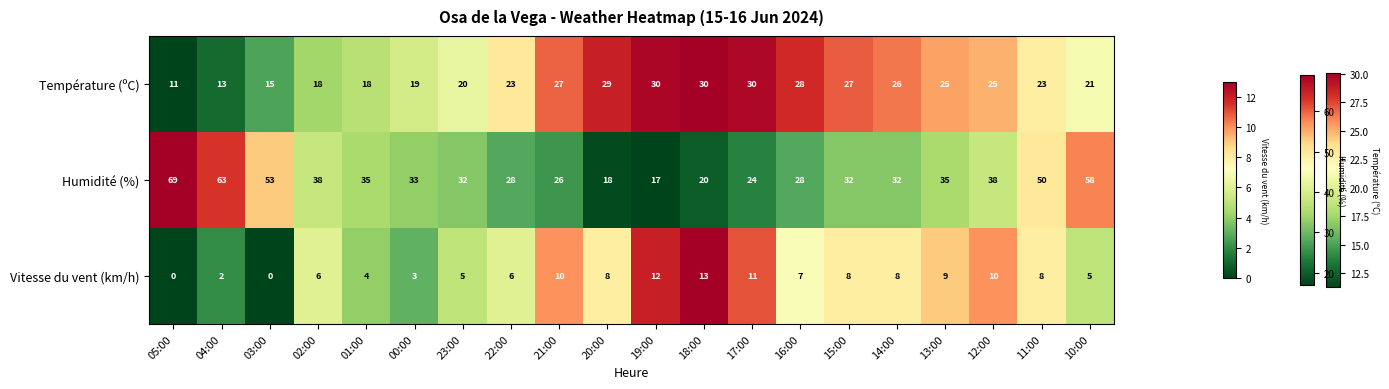

Rank the series at 11:00 from lowest to highest value.

Vitesse du vent (km/h), Température (ºC), Humidité (%)